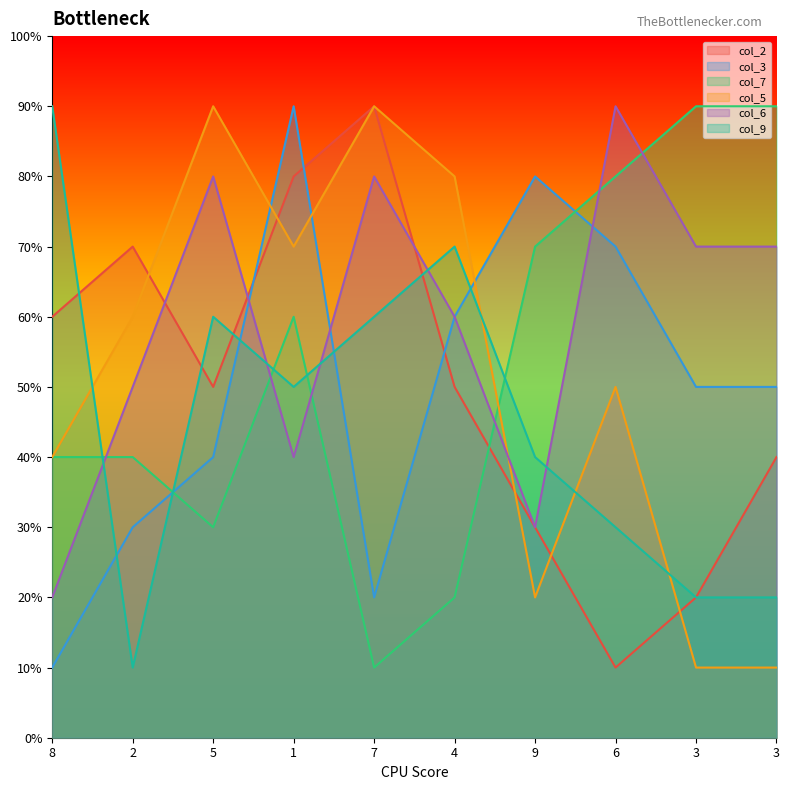

What is the difference between the highest and lowest values at 3?

8